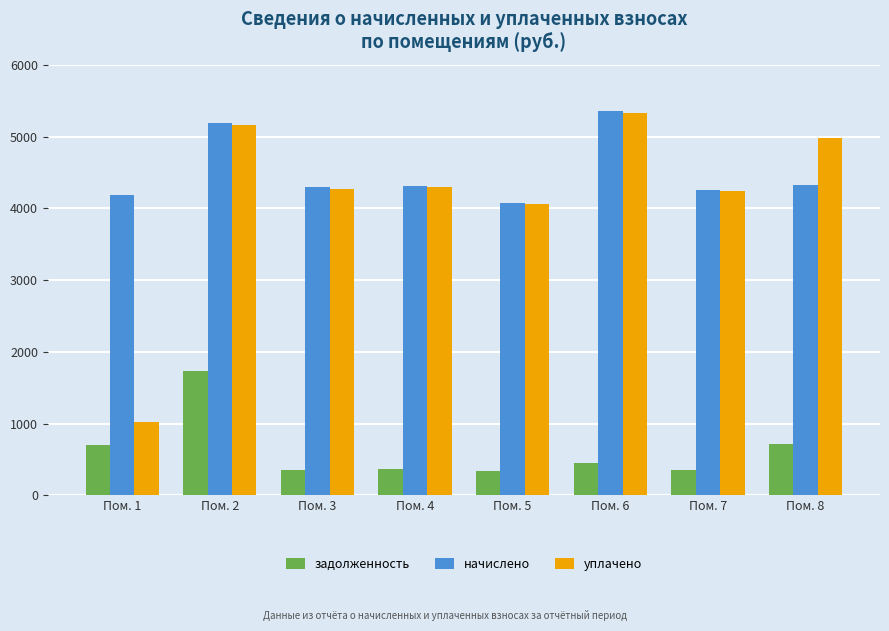

What is the lowest value of the задолженность series?

339.7